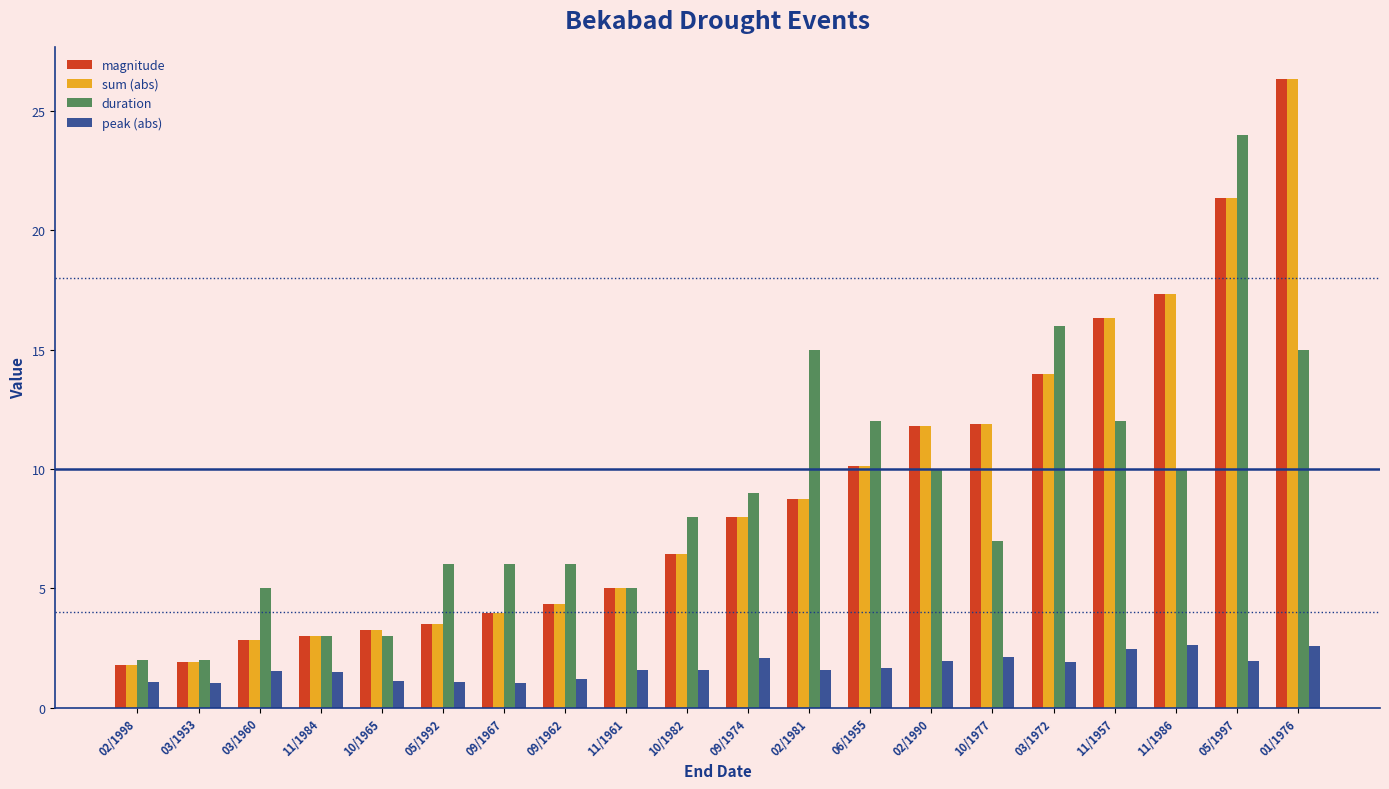

What is the total value across all series at 11/1957?

47.1